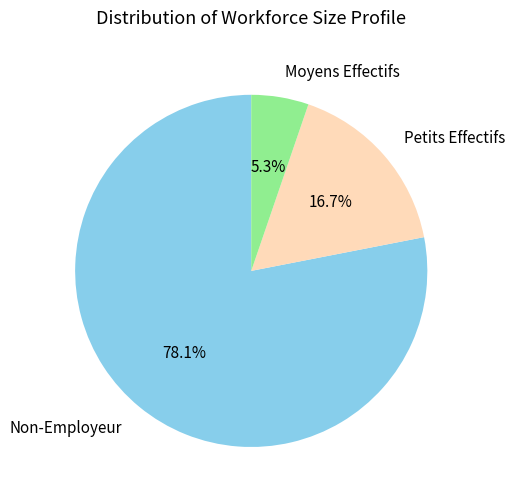

What is the majority slice?

Non-Employeur